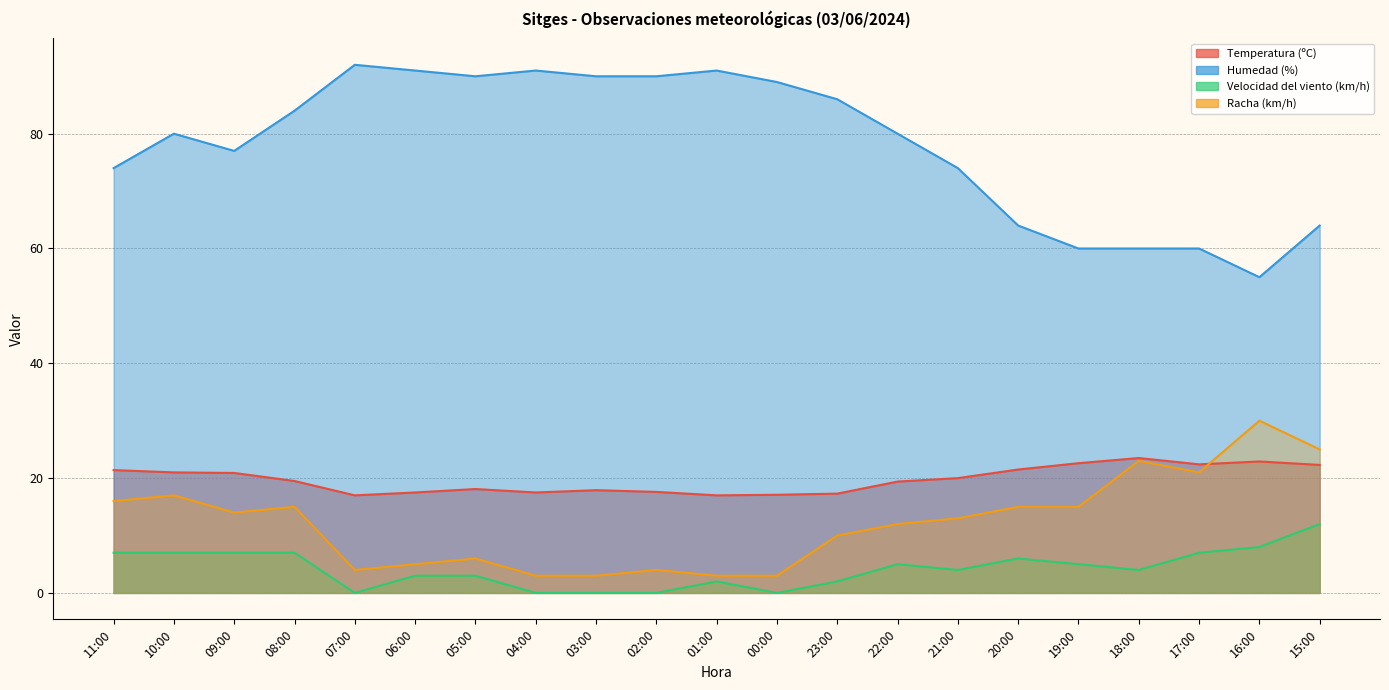

How many series are shown in this chart?

4